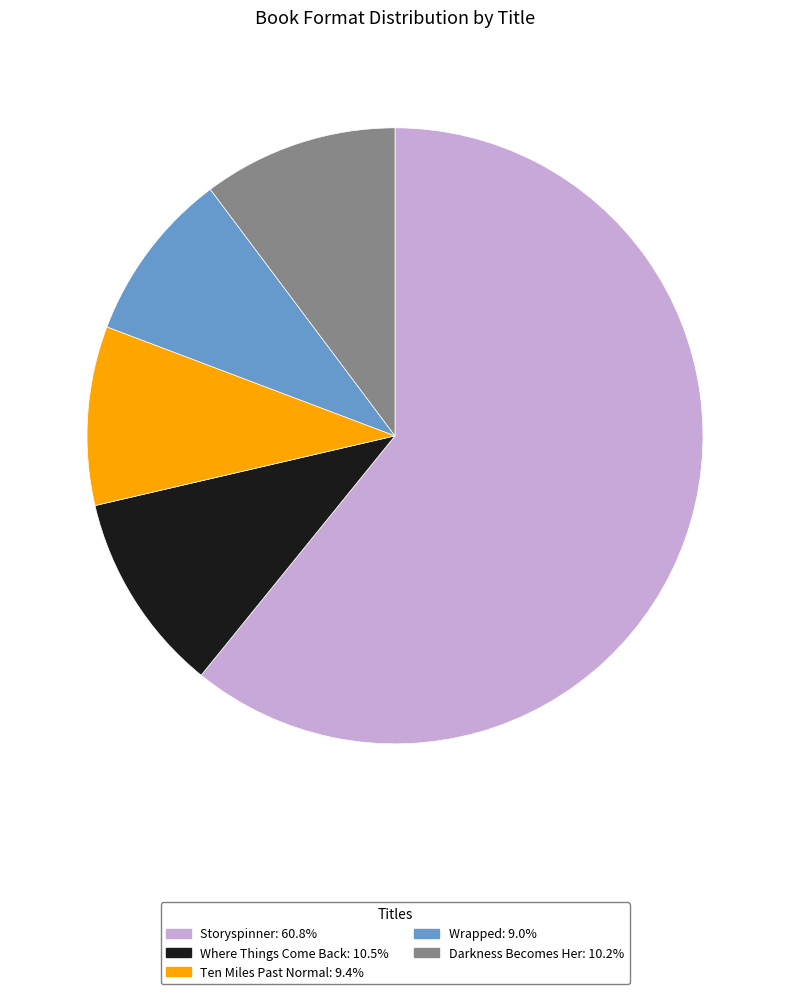

How many segments does this pie chart have?

5